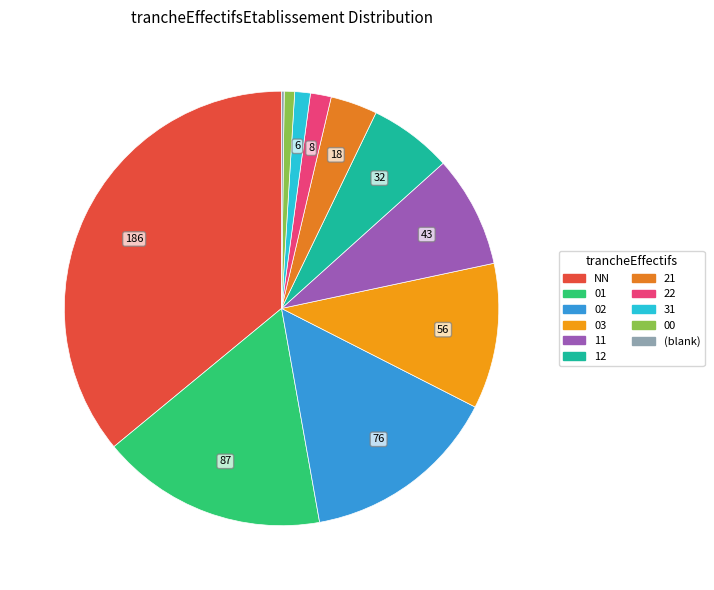

What is the ratio of the value at 03 to the value at 22?

7.0